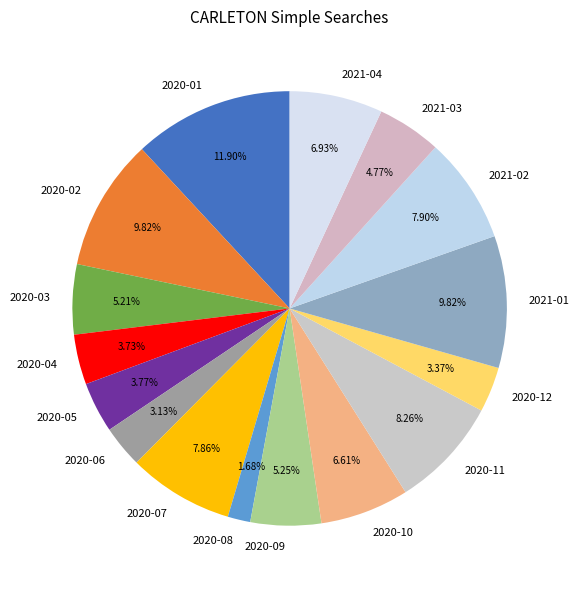

Is 2020-03 the majority of the pie?

No